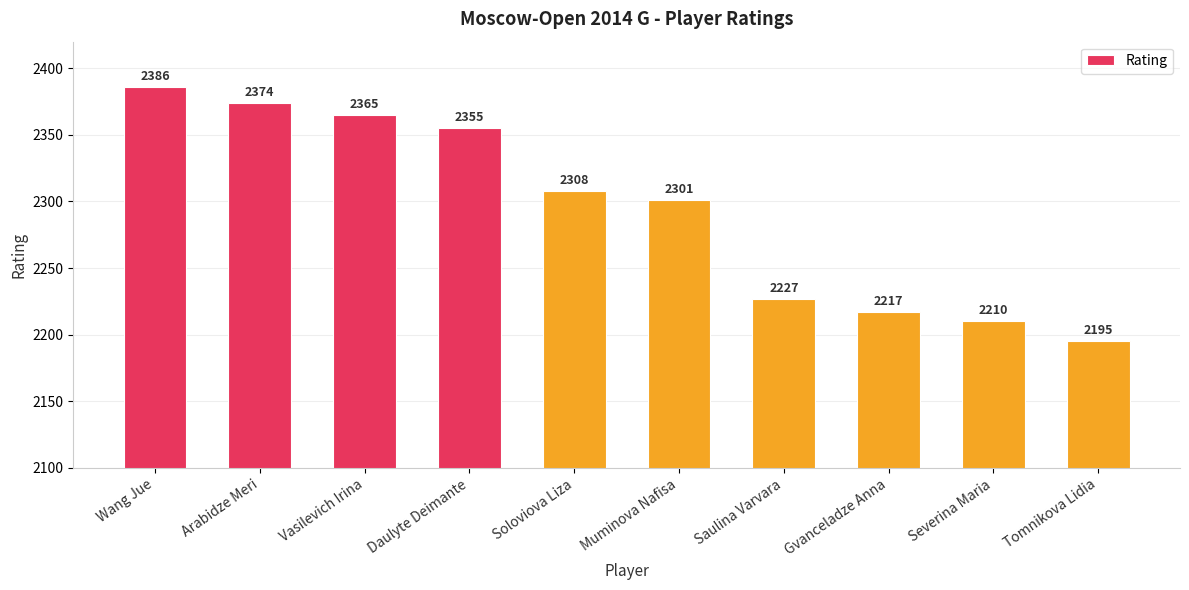

What is the smallest value displayed?

2195